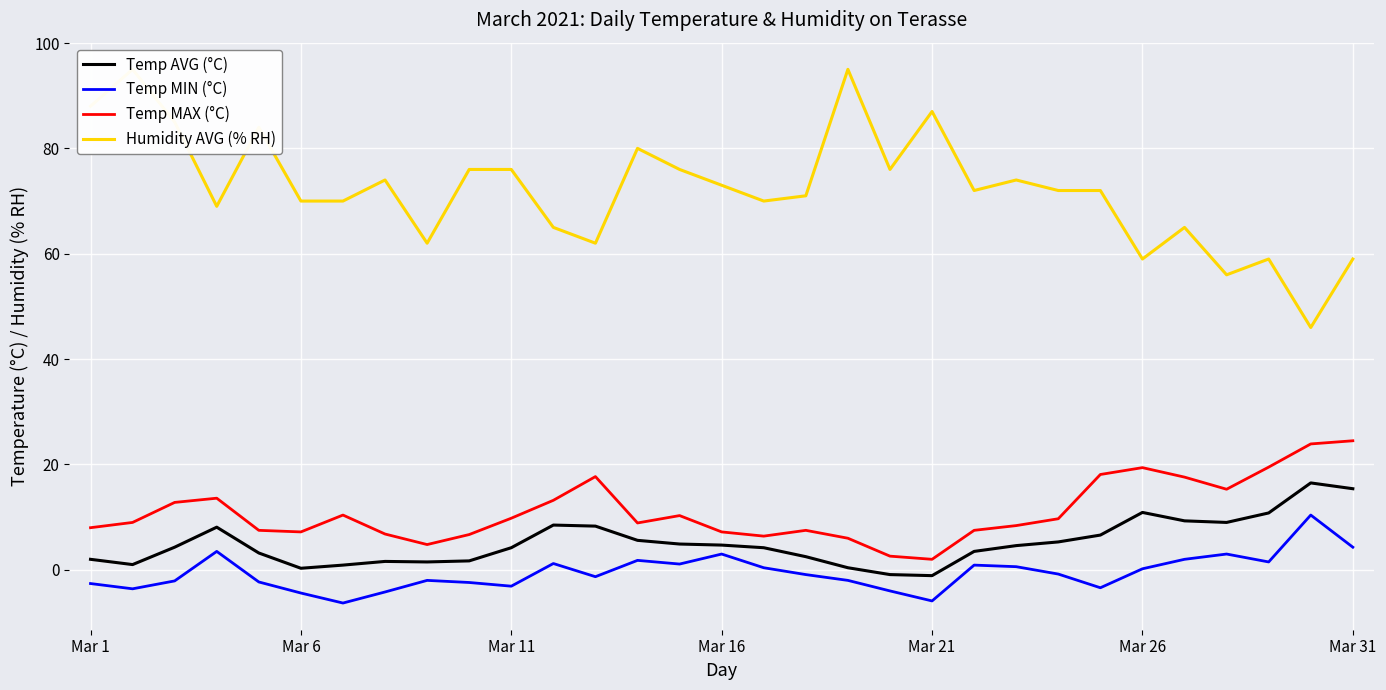

True or false: Temp AVG (°C) and Temp MIN (°C) intersect in this chart.

False